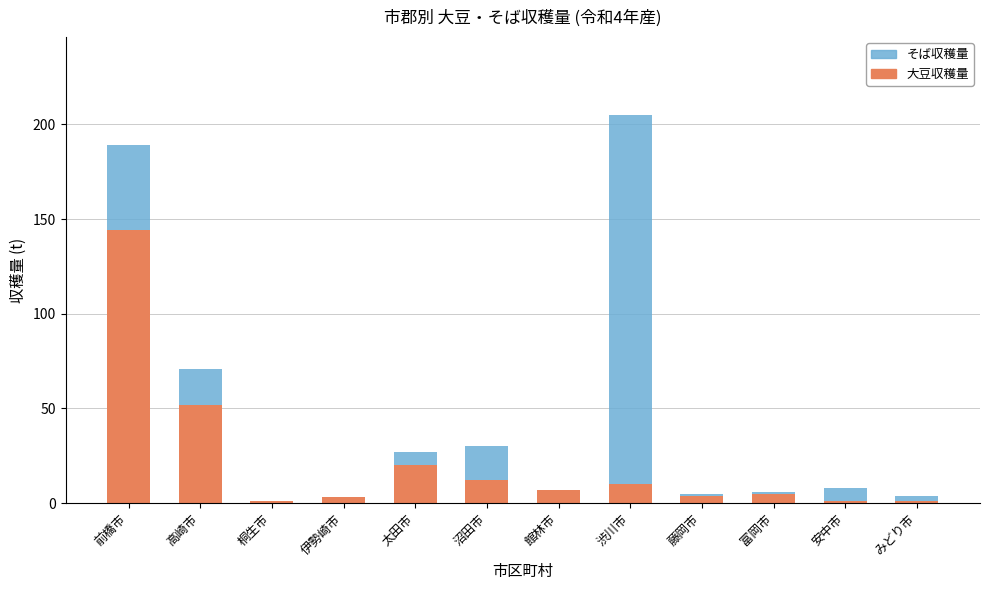

How many data points does each series have?

12